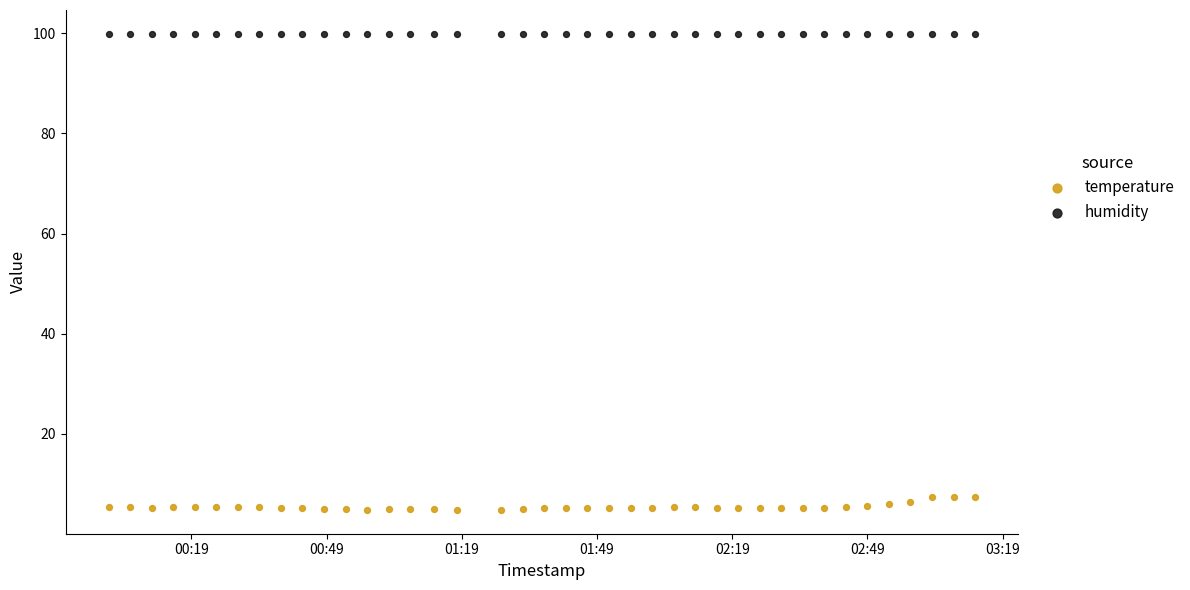

Which series reaches the minimum Y coordinate?

temperature